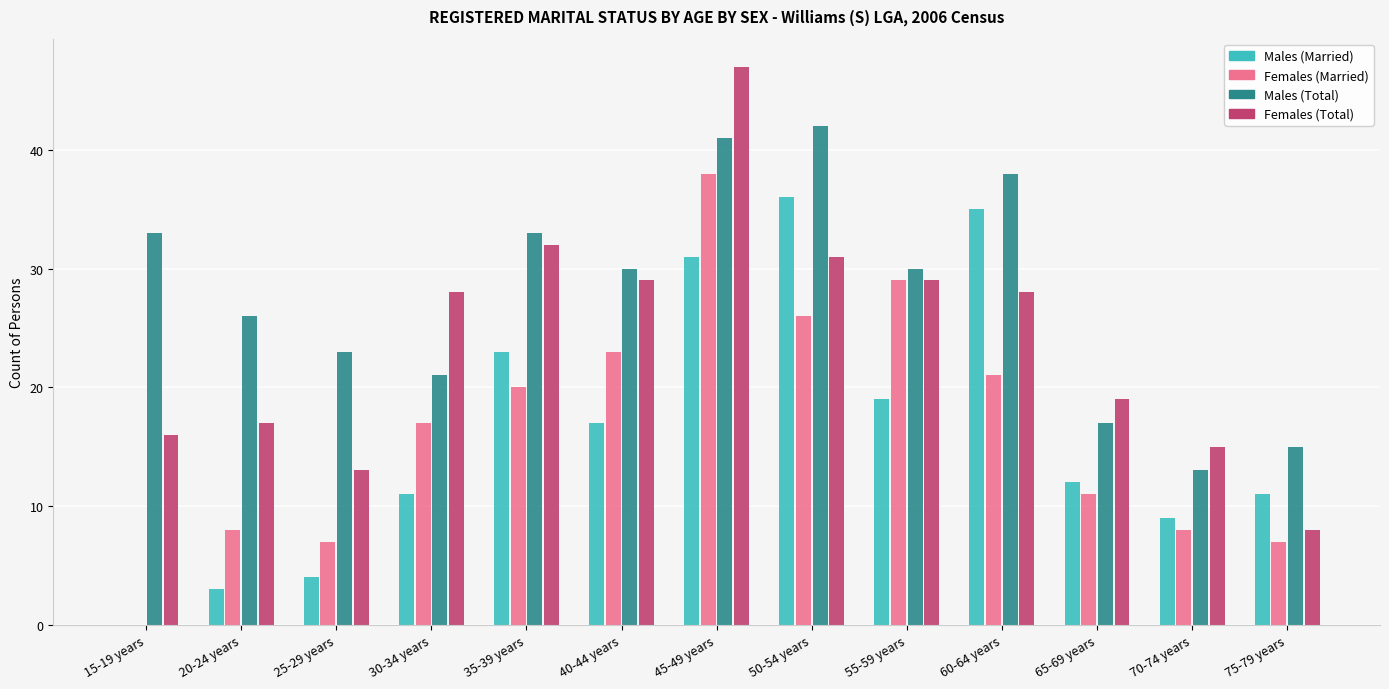

The value of Males (Total) at 50-54 years is 42. True or false?

True